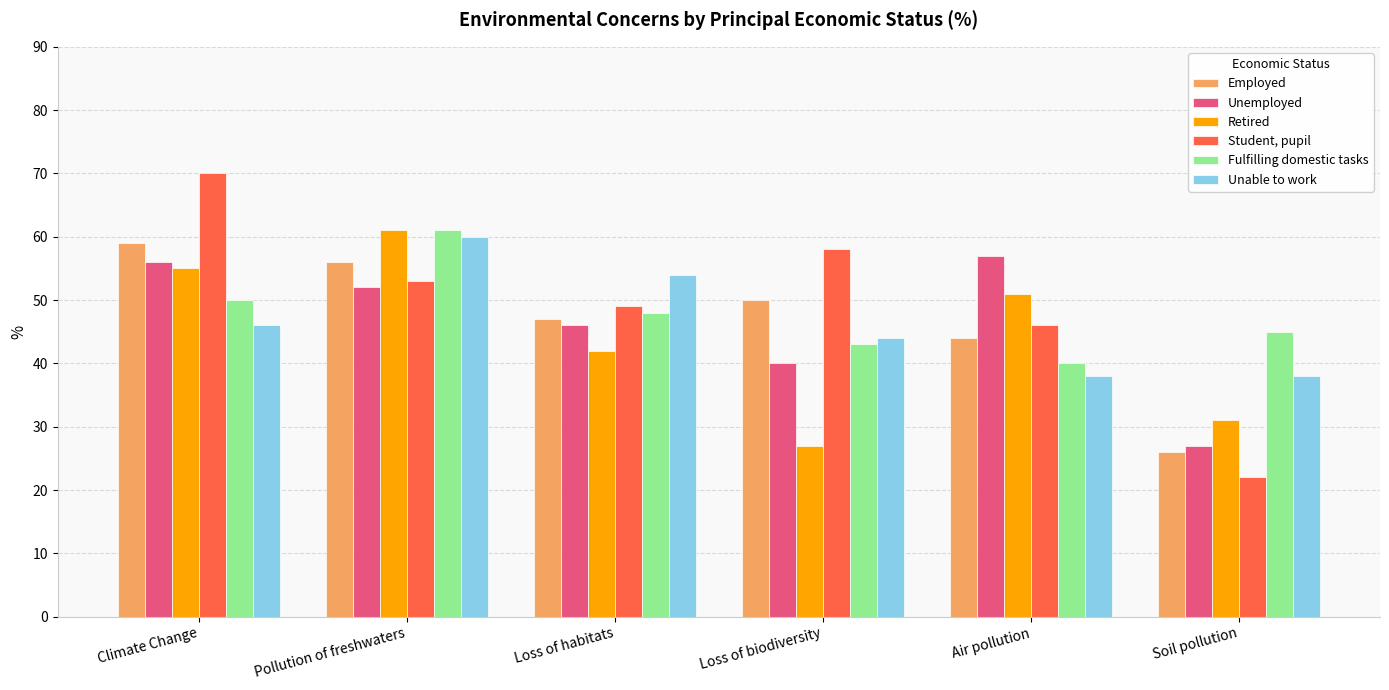

Which series changed the most between Pollution of freshwaters and Air pollution?

Unable to work